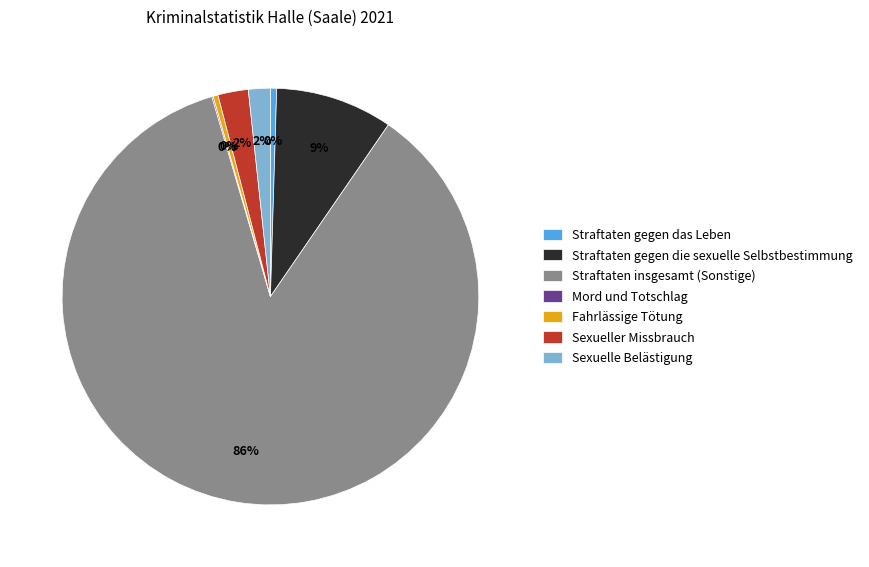

True or false: Fahrlässige Tötung accounts for 8% of the total.

False